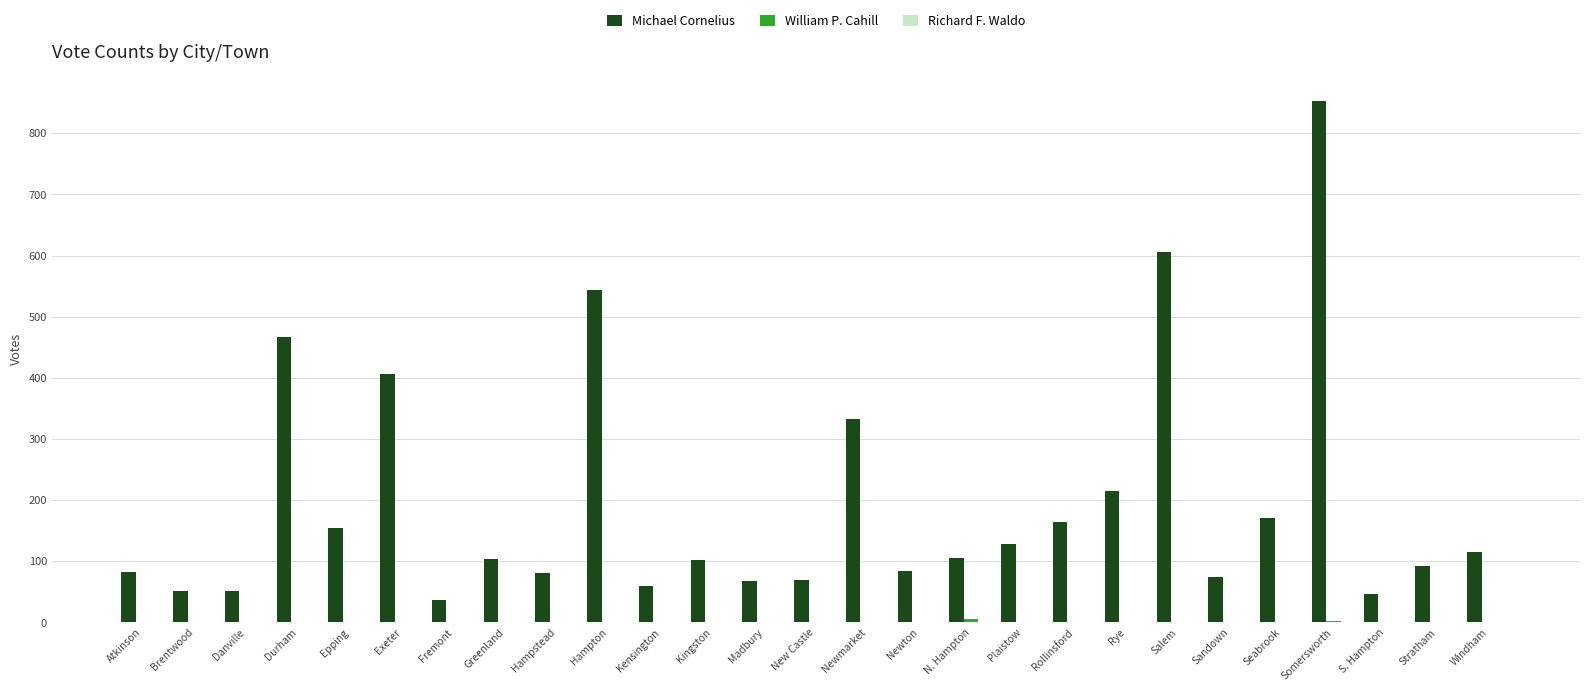

Count the number of data series in this chart.

3